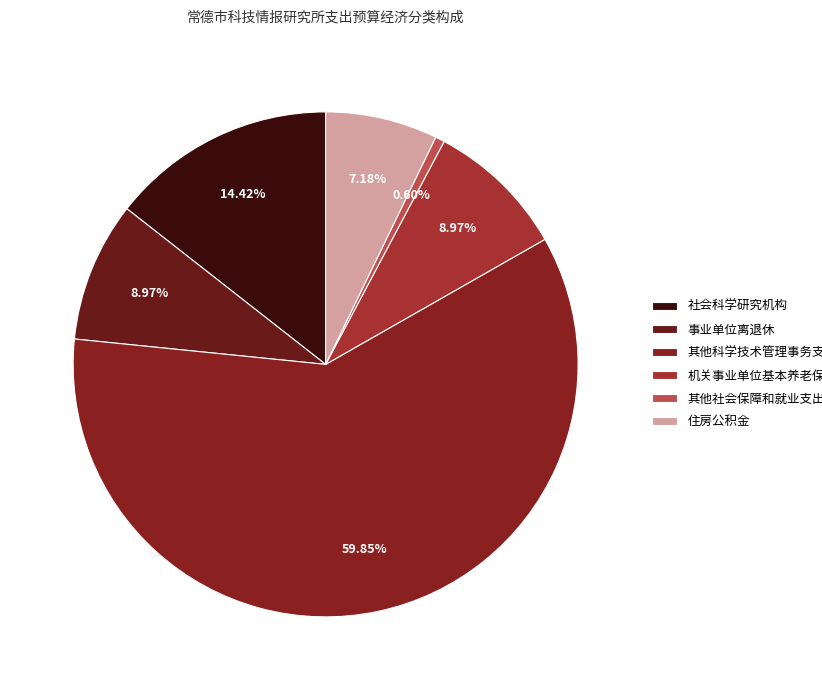

To the nearest percent, what is the average slice percentage?

17%